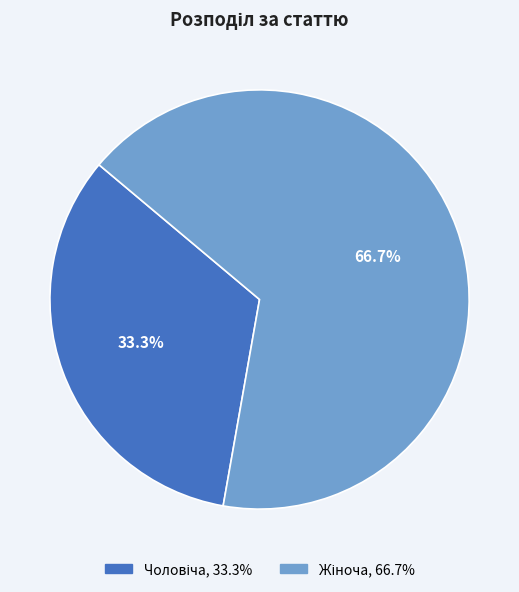

Does any single category account for the majority?

Yes